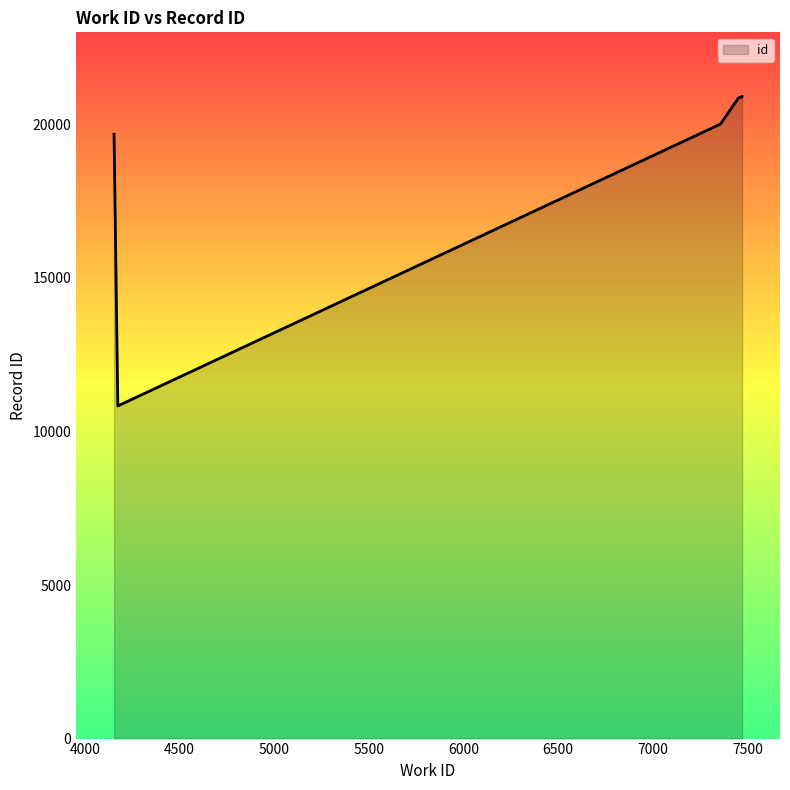

The chart shows a value of 20901 at 7470. True or false?

True